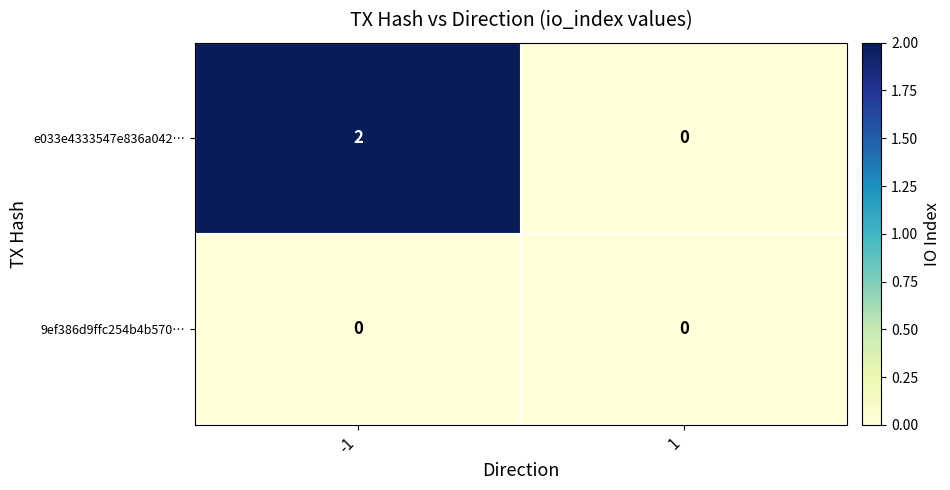

List the series in order of their overall mean, highest first.

e033e4333547e836a042…, 9ef386d9ffc254b4b570…